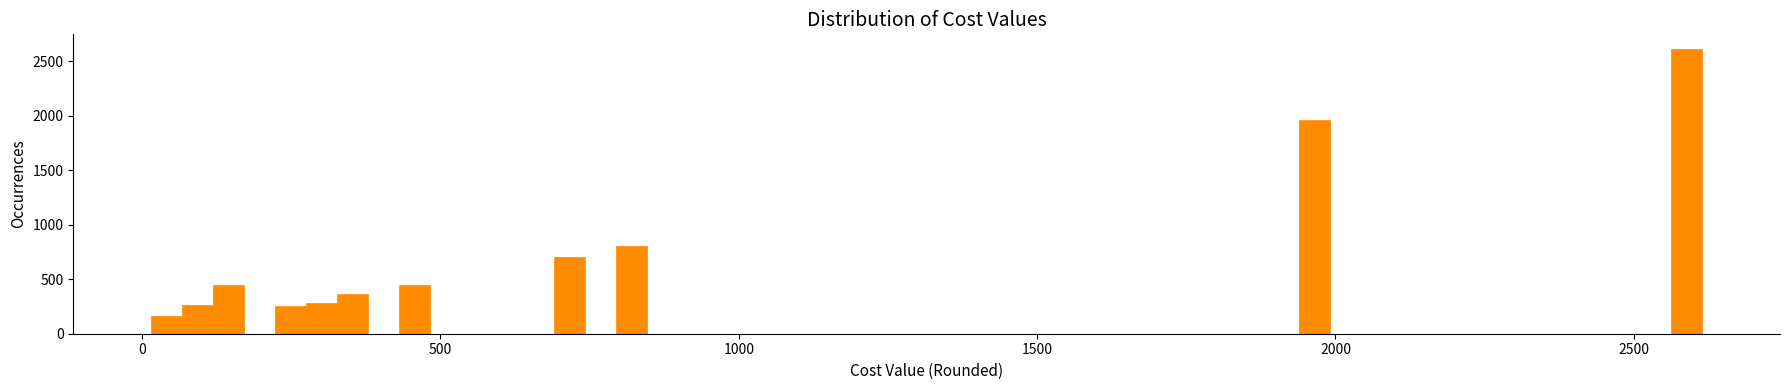

Around what value on the x-axis is the tallest bar? Give the approximate position of its centre, as read against the axis.

2600